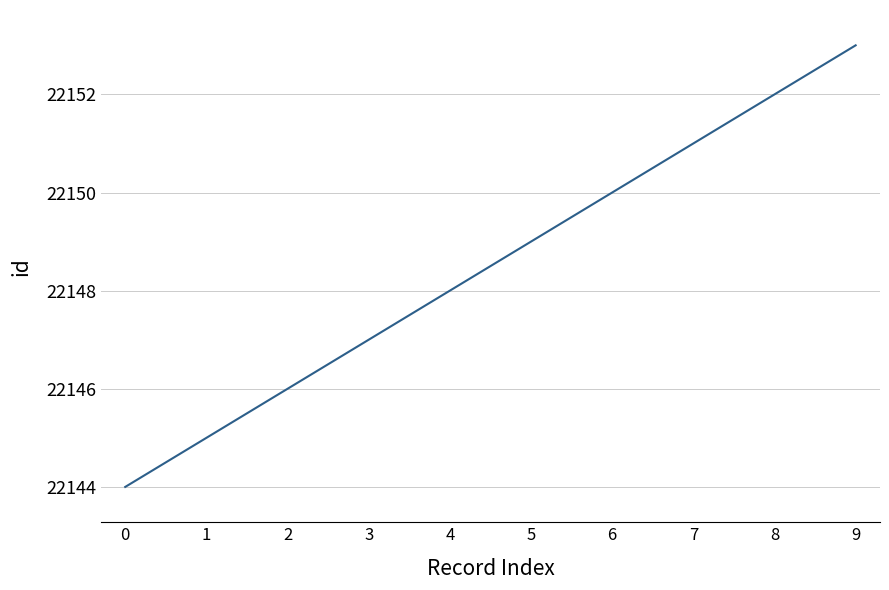

How many values are between 22146 and 22151?

6